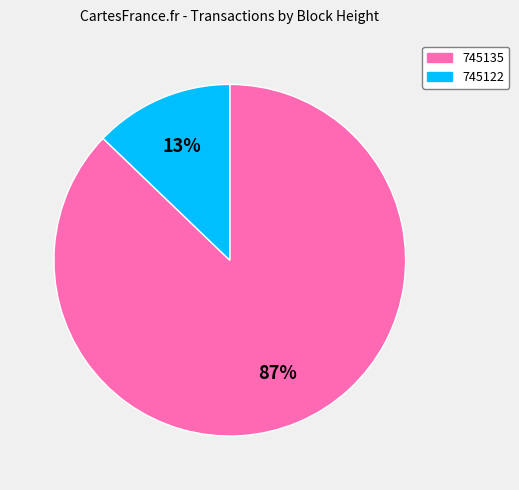

To the nearest percent, what portion does 745135 represent?

87%